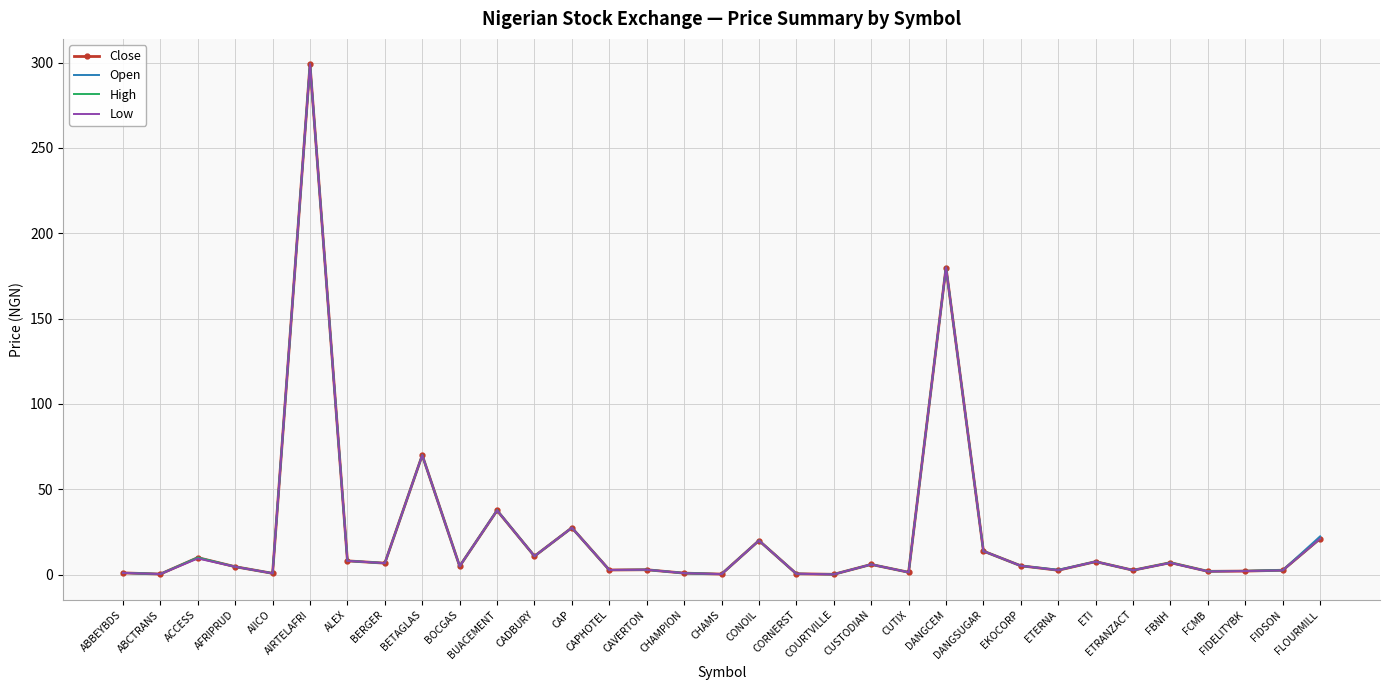

What are all the series names shown in the legend?

Close, Open, High, Low